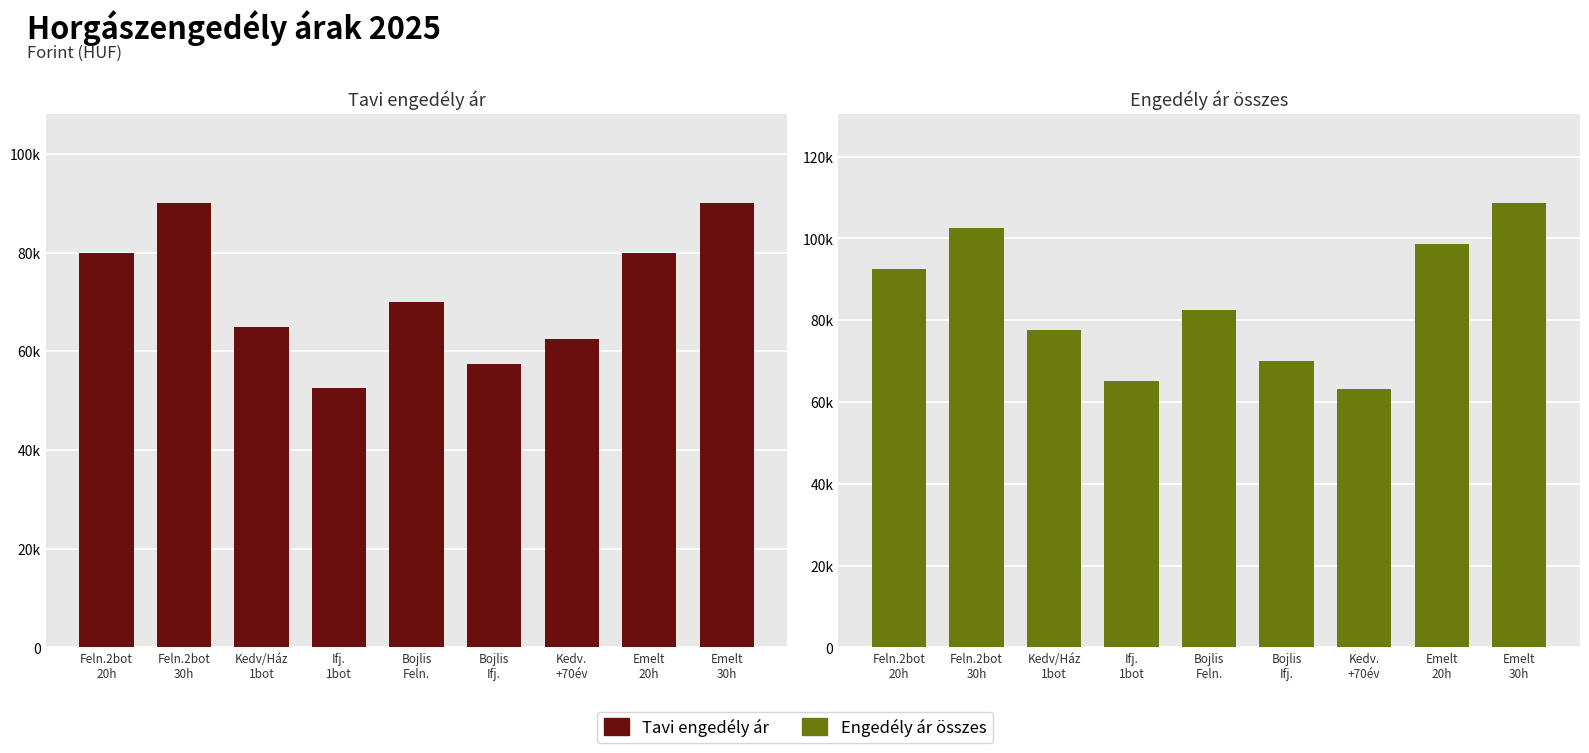

At Bojlis
Feln., list the series in order from largest to smallest.

Engedély ár összes, Tavi engedély ár